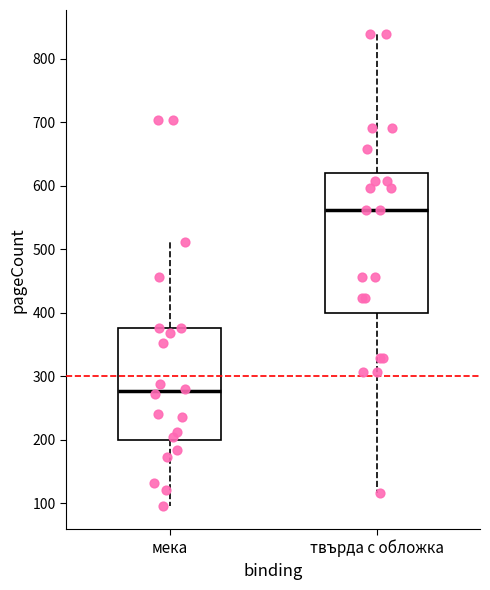

Where does the lower whisker of the box for мека end on the y-axis? The values are not printed on the chart, so give them approximately, as read against the axis.

100